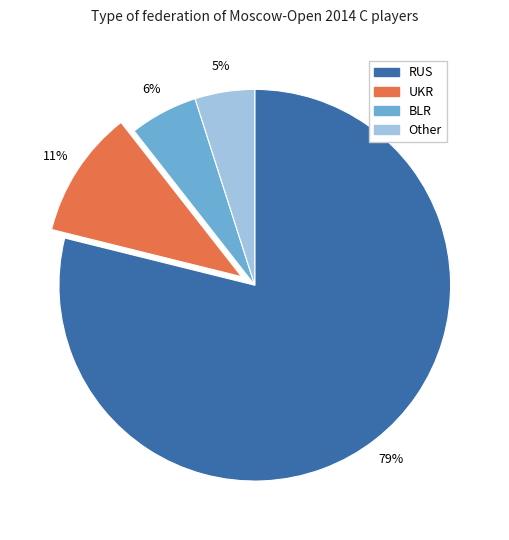

Which slice represents more than half of the pie?

RUS